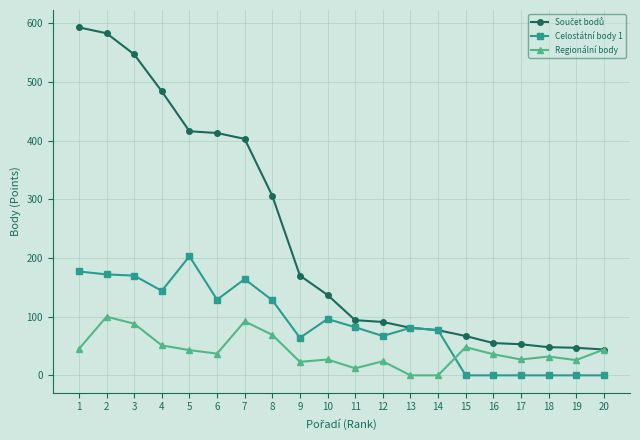

How many intersections are there between Celostátní body 1 and Regionální body?

1